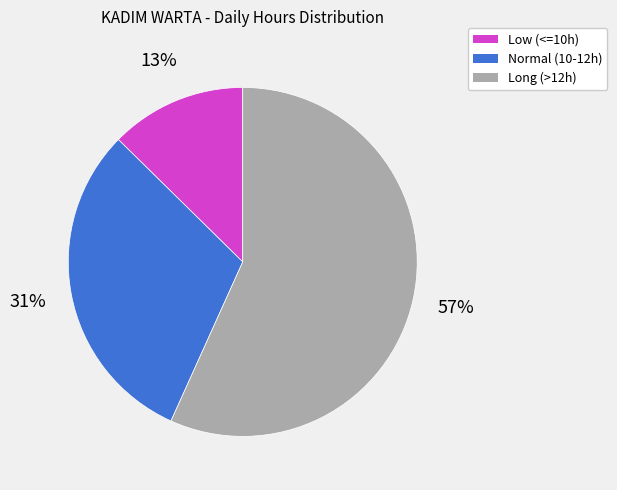

Count the number of slices in the pie.

3